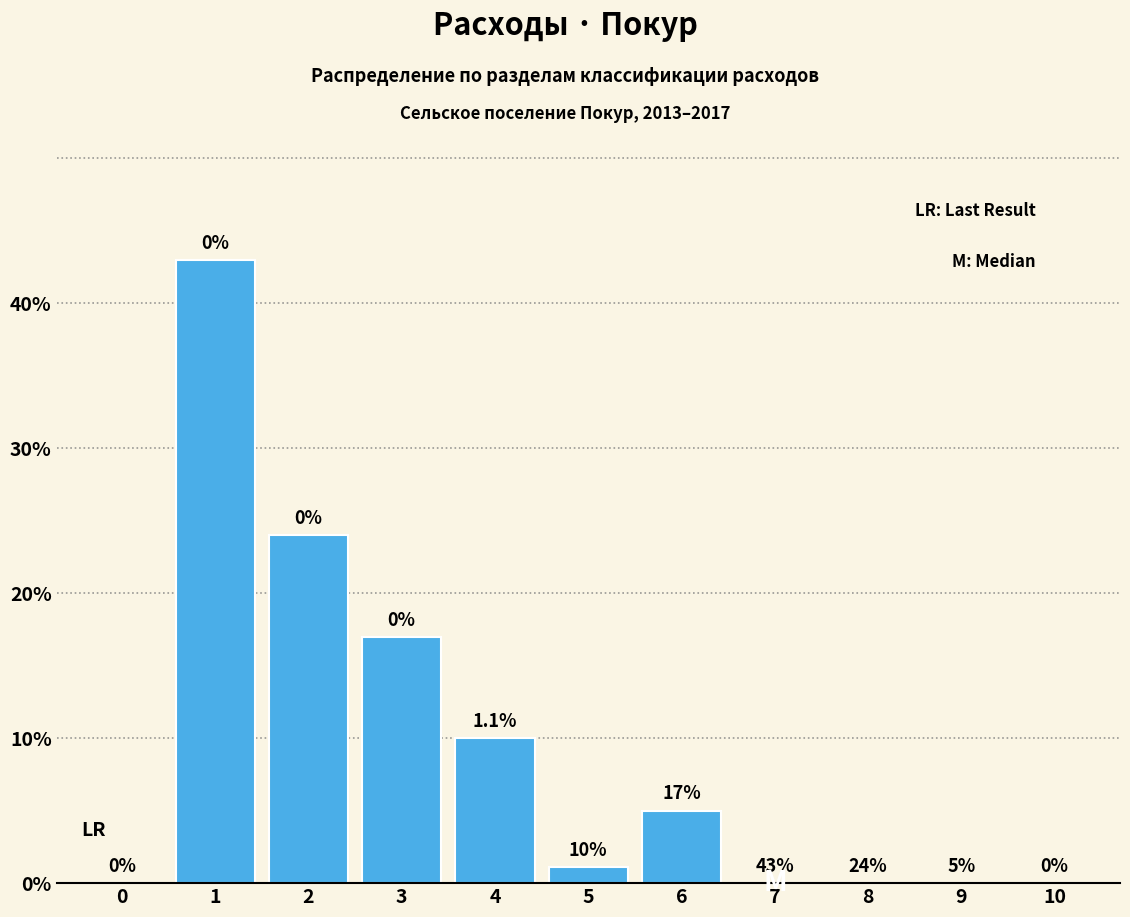

Reading left to right, what are all the values shown in this chart?

0=0.0	1=43.0	2=24.0	3=17.0	4=10.0	5=1.1	6=5.0	7=0.0	8=0.0	9=0.0	10=0.0